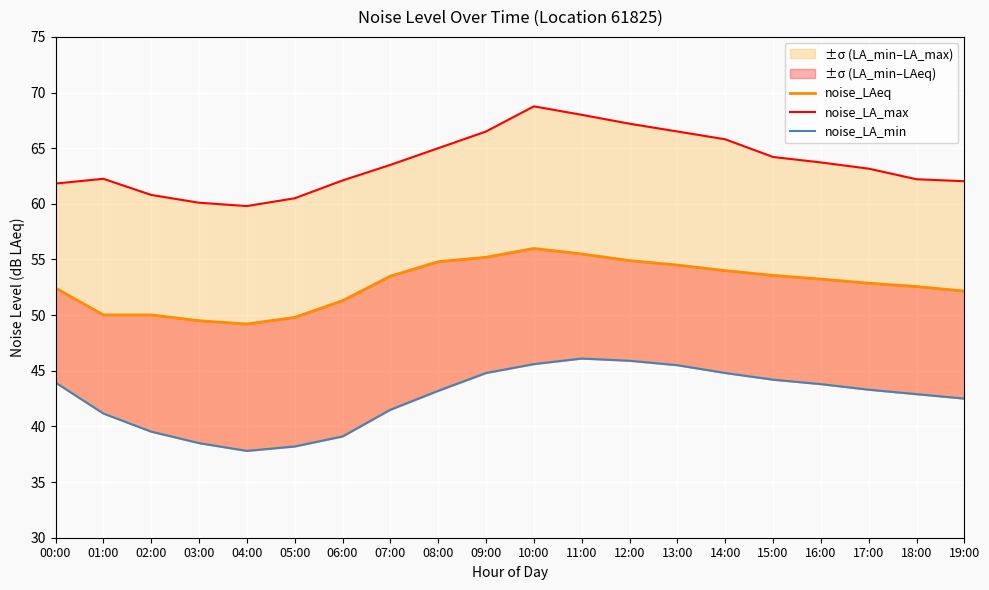

Where is the first local maximum for noise_LA_max?

01:00